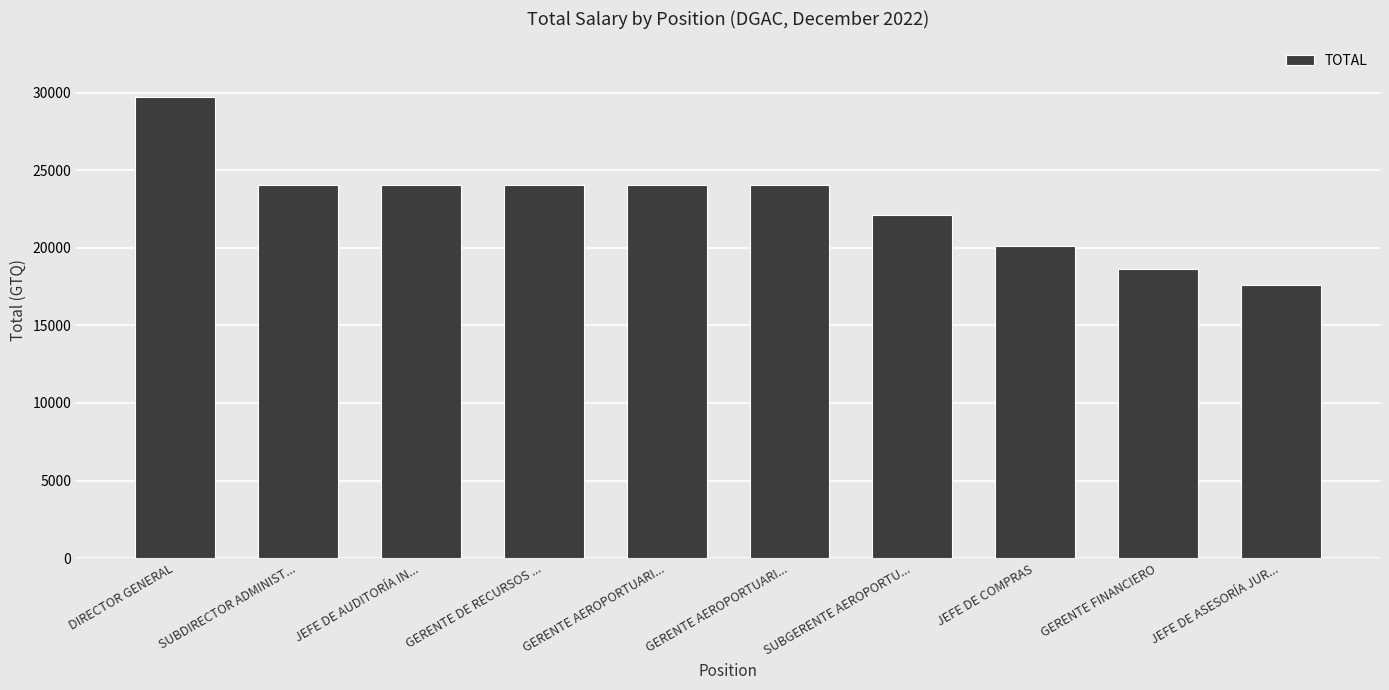

List the labels in order of value, smallest first.

JEFE DE ASESORÍA JUR..., GERENTE FINANCIERO, JEFE DE COMPRAS, SUBGERENTE AEROPORTU..., SUBDIRECTOR ADMINIST..., JEFE DE AUDITORÍA IN..., GERENTE DE RECURSOS ..., GERENTE AEROPORTUARI..., GERENTE AEROPORTUARI..., DIRECTOR GENERAL